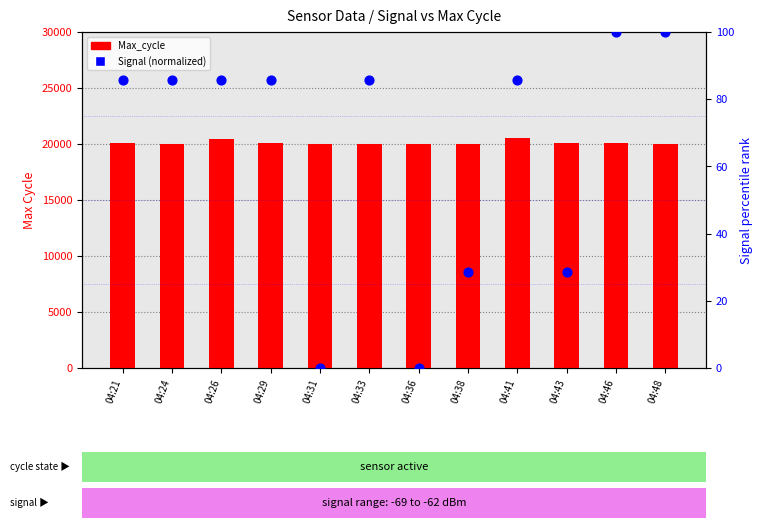

Which series has the largest total across all categories?

Max_cycle